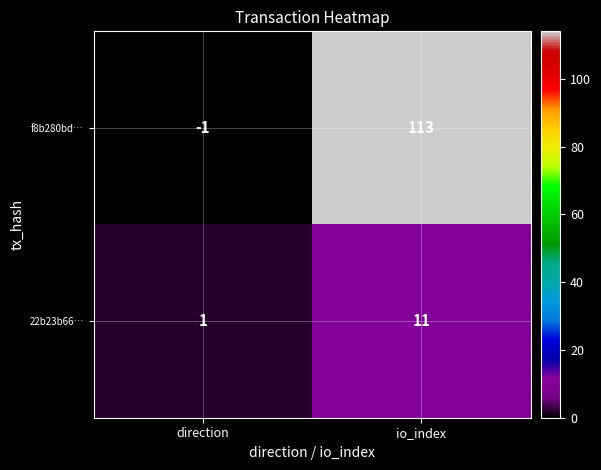

Which series has the widest spread of values?

f8b280bd…